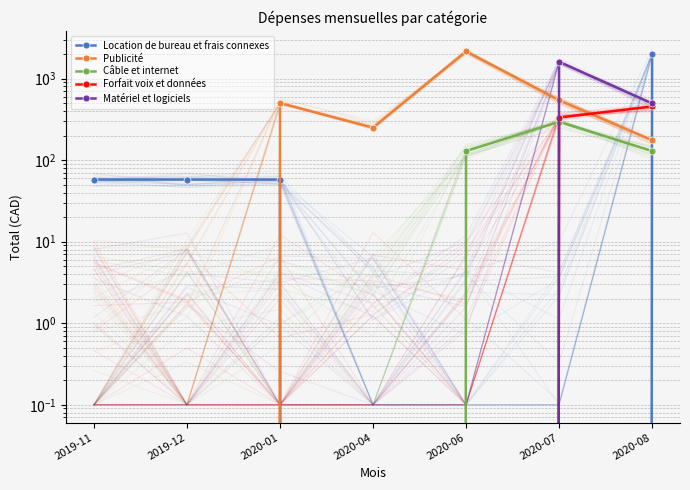

Which series has the largest total across all categories?

Publicité